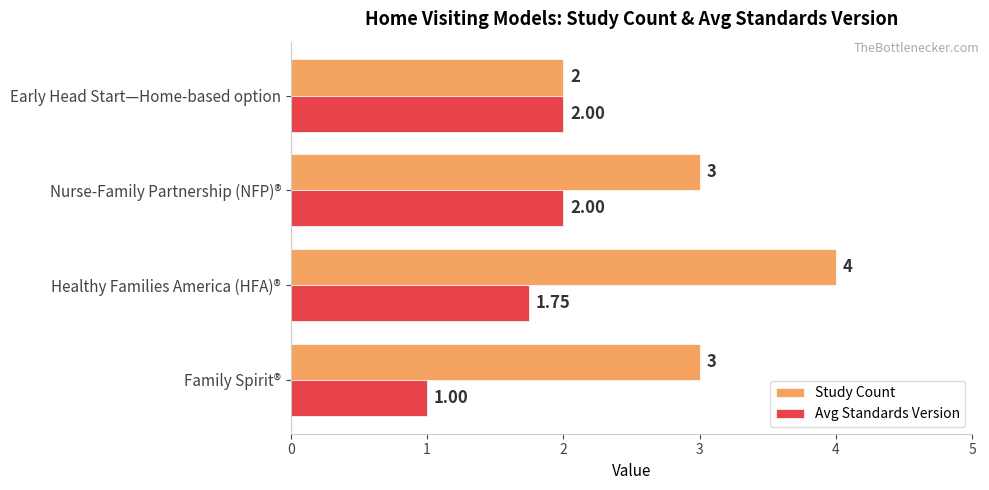

What is the difference between the second highest and minimum values in the Avg Standards Version series?

1.0